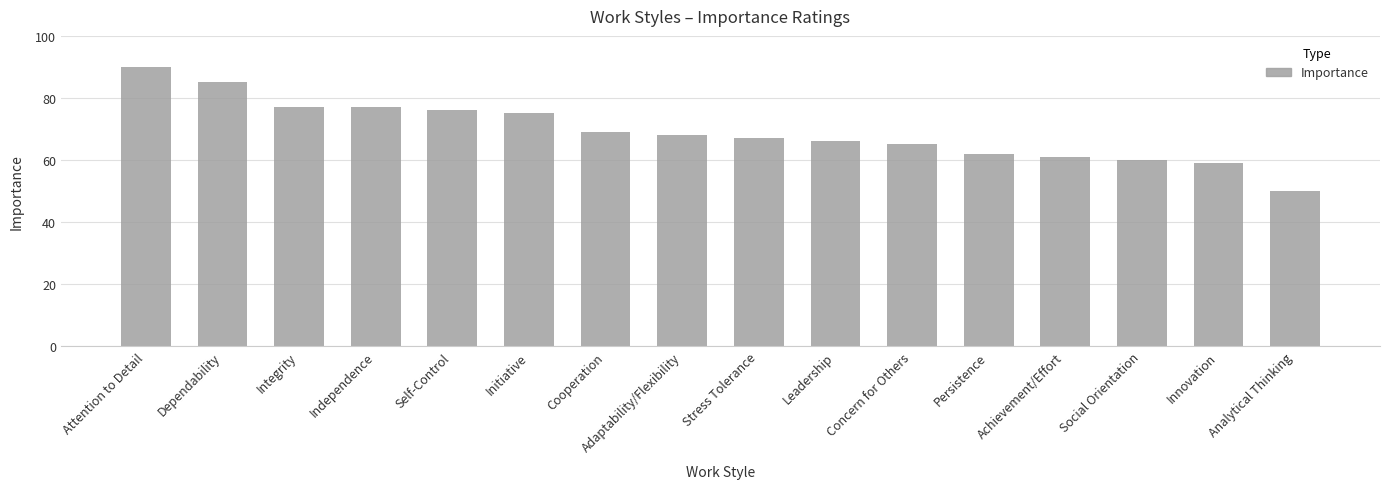

The chart shows a value of 103 at Initiative. True or false?

False